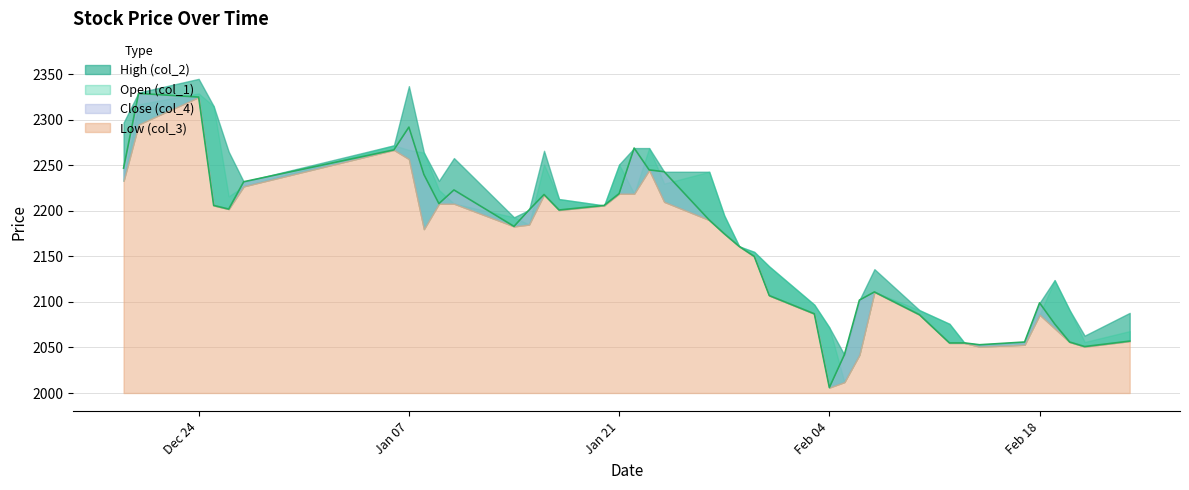

What is the sum of the Open (col_1) values at 2003/01/09 and 2003/02/19?

4347